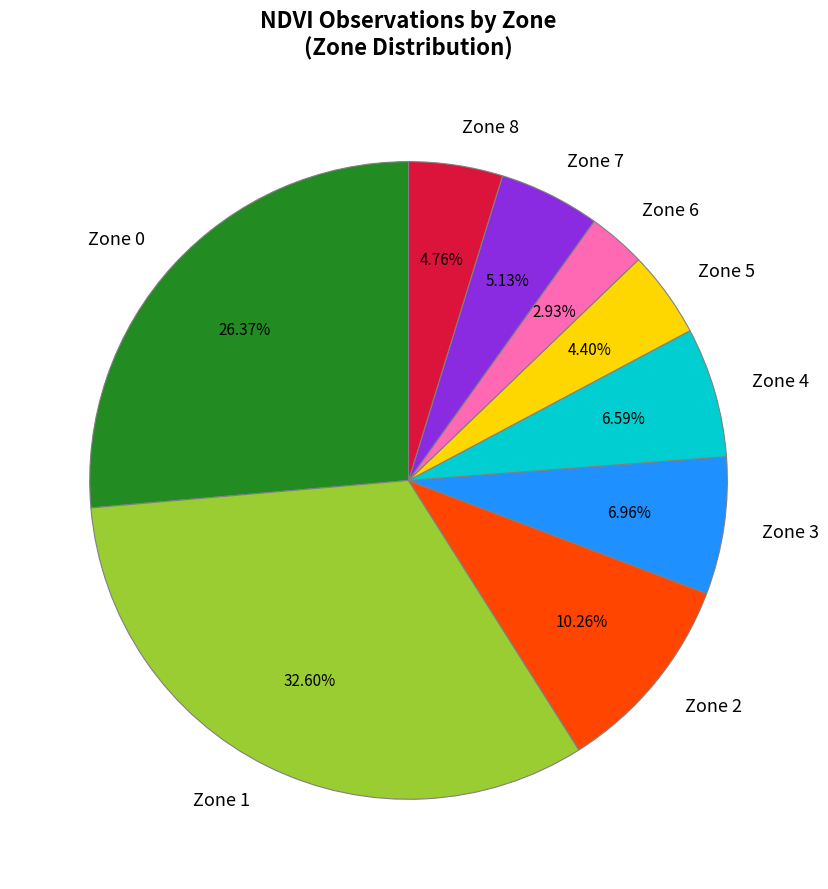

Which has a higher value, Zone 5 or Zone 0?

Zone 0